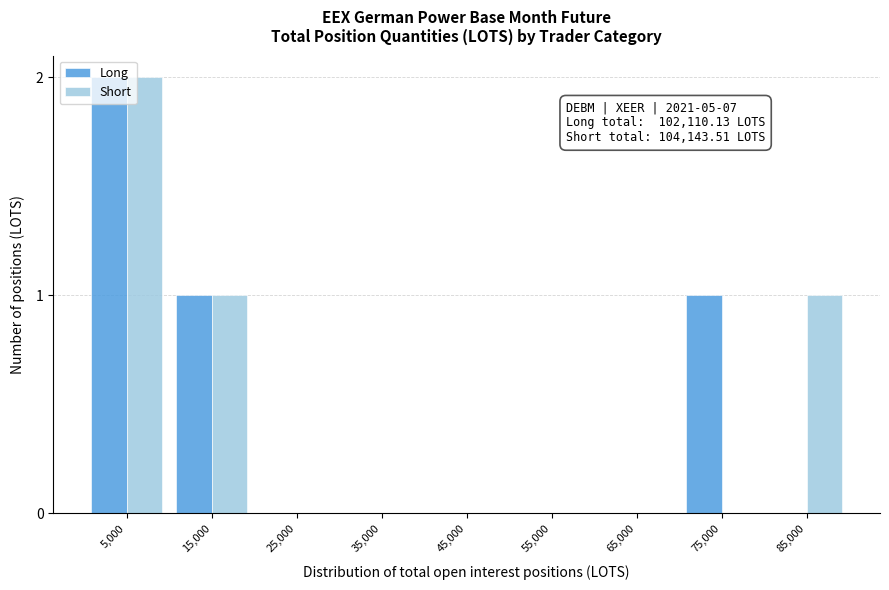

At which category is the sum across all series the highest?

5,000